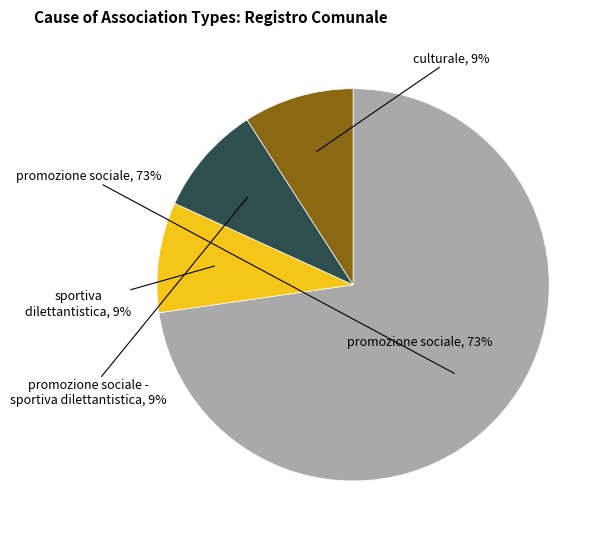

Rank the categories by value from lowest to highest.

sportiva dilettantistica, promozione sociale - sportiva dilettantistica, culturale, promozione sociale